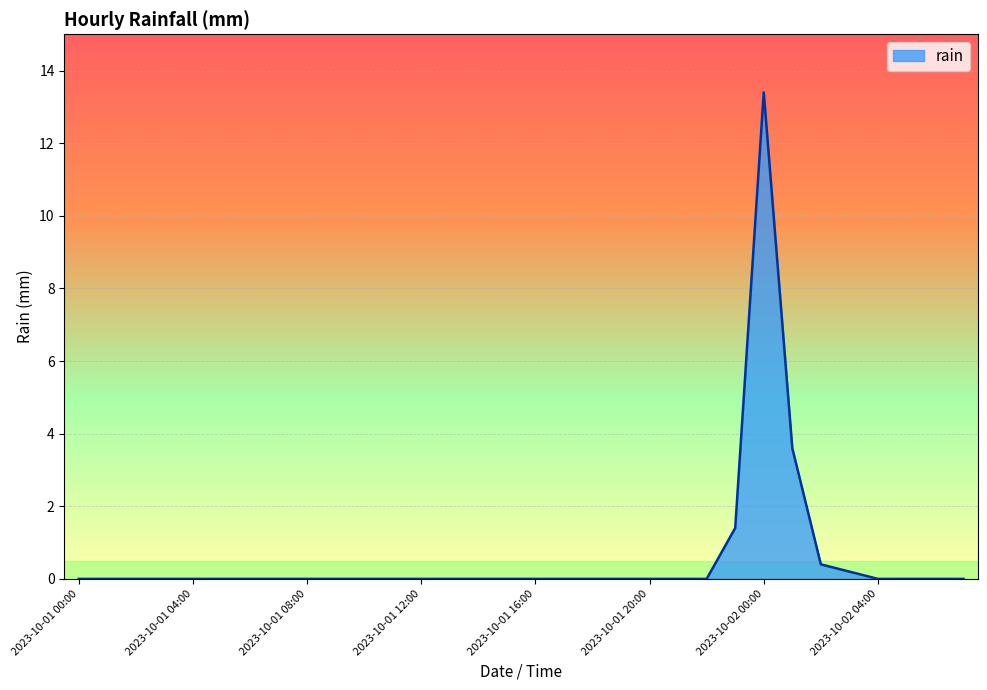

What is the maximum value shown in the chart?

13.4